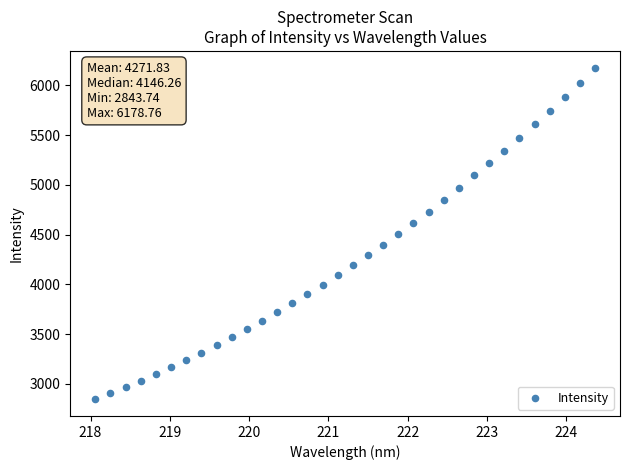

What is the range of X values (max minus min)?

6.3